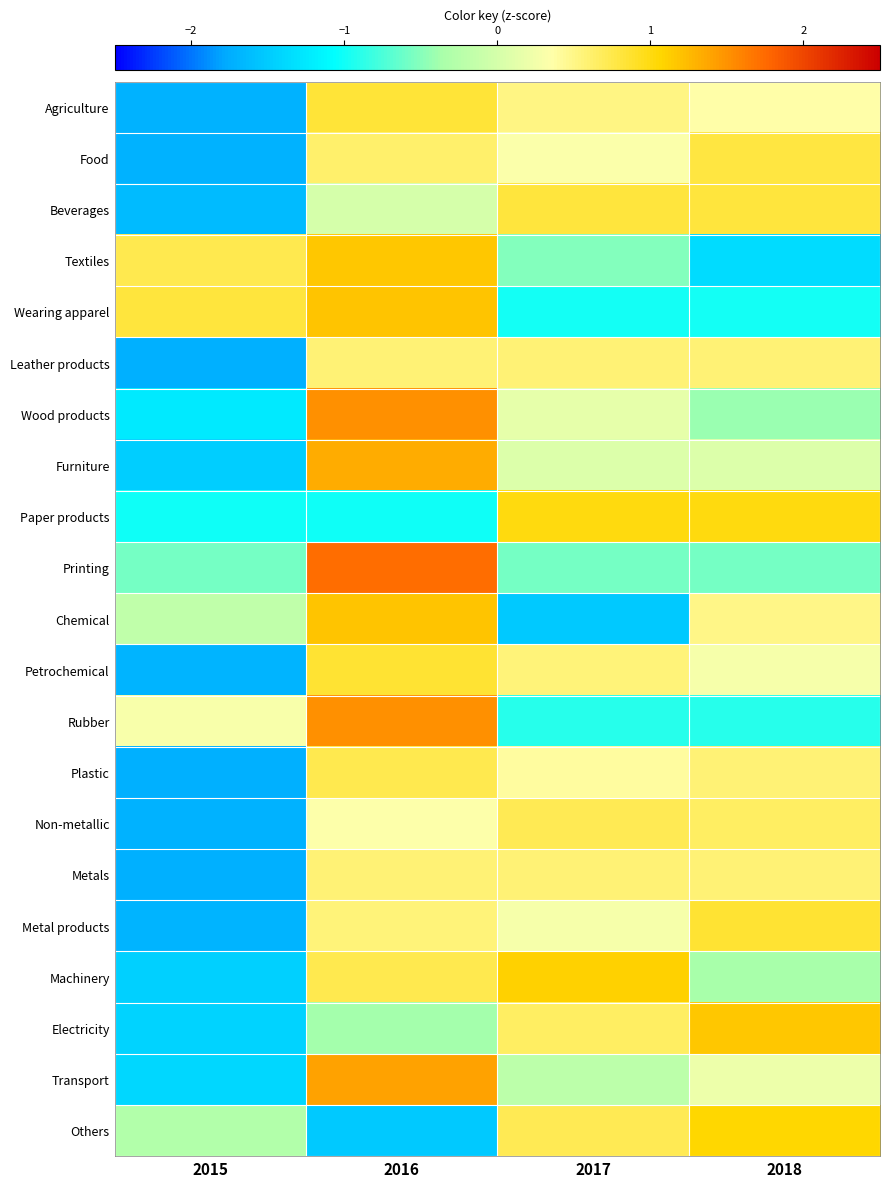

What is the total value across all series at 2018?

4.9